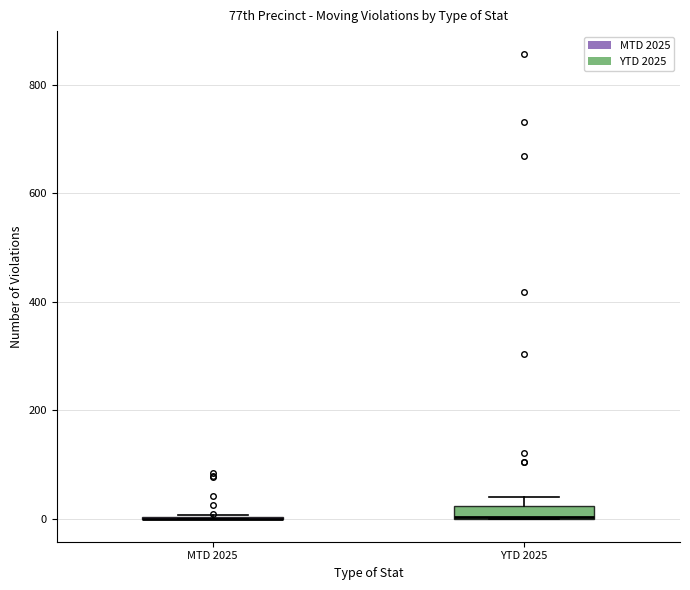

Which box is the tallest, from its lower edge to its upper edge?

YTD 2025